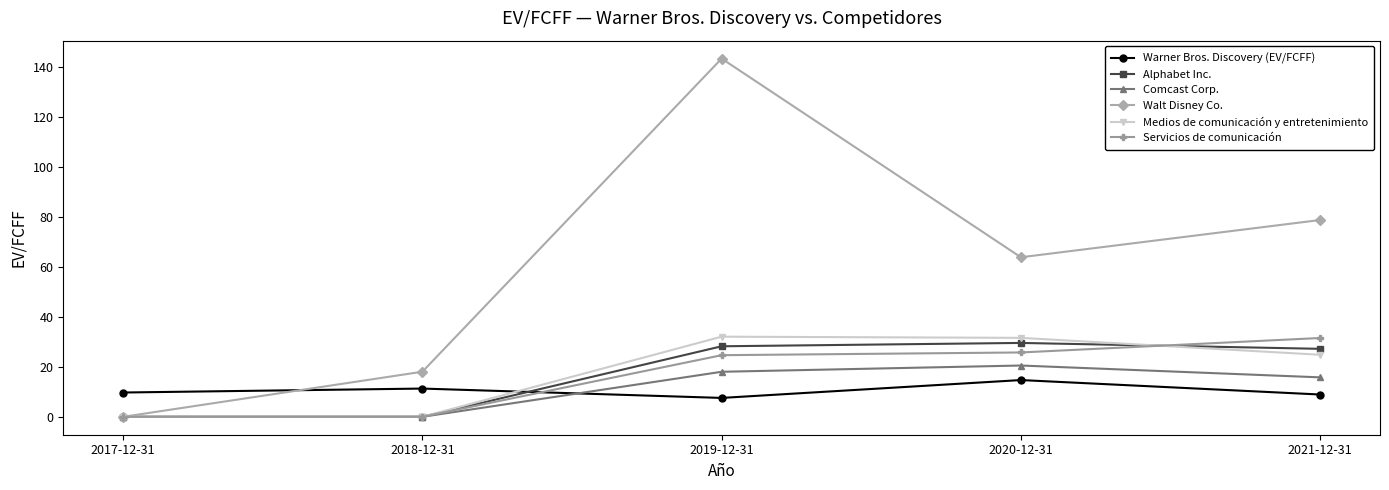

At how many categories does at least one series exceed 71?

2